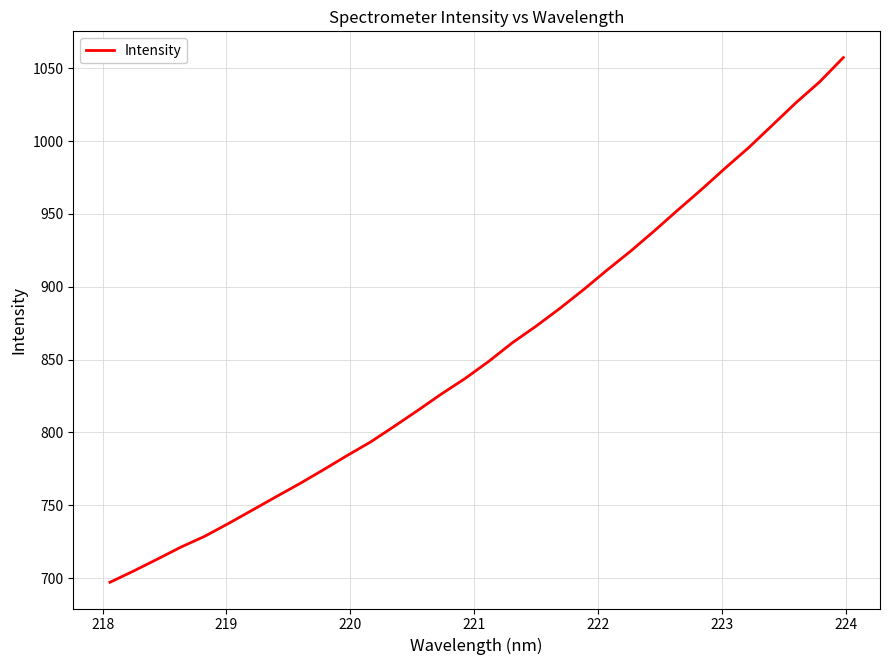

What is the smallest value displayed?

697.1